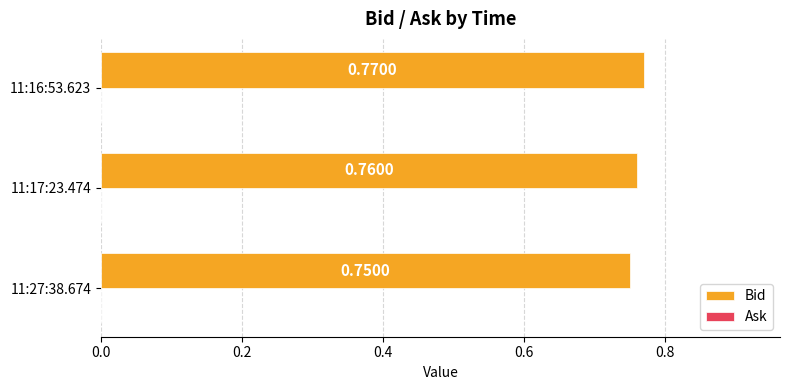

Rank the categories by value from highest to lowest.

11:16:53.623, 11:17:23.474, 11:27:38.674